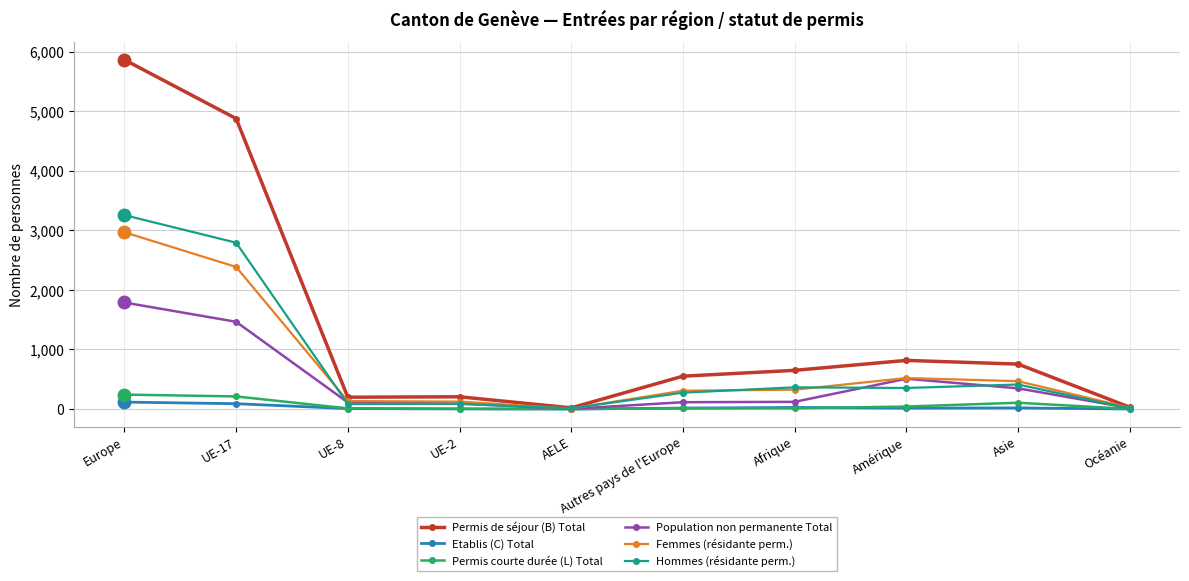

Which series has the largest total across all categories?

Permis de séjour (B) Total